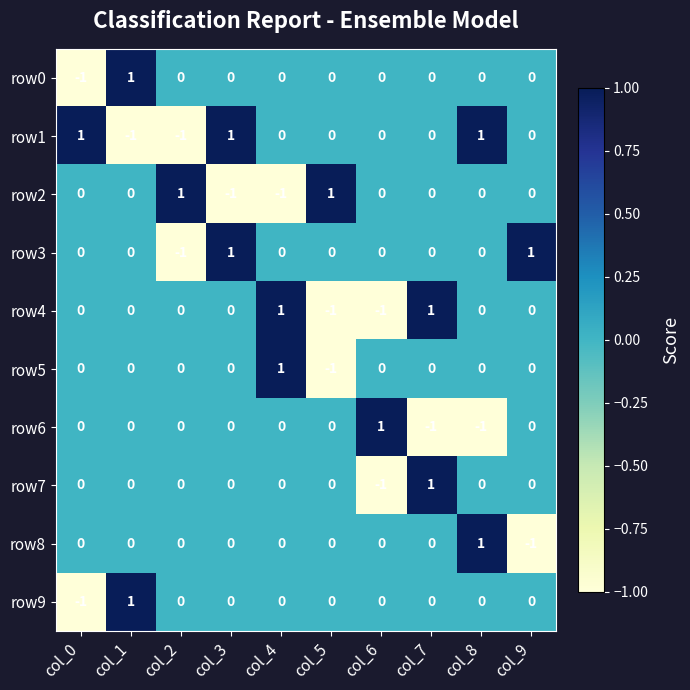

Which category has the lowest value in the row0 series?

col_0